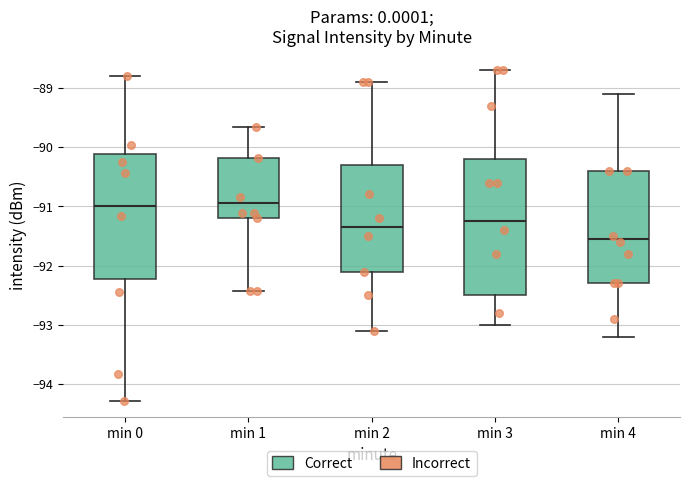

Comparing the boxes themselves (not the whiskers), which one is the tallest?

min 3